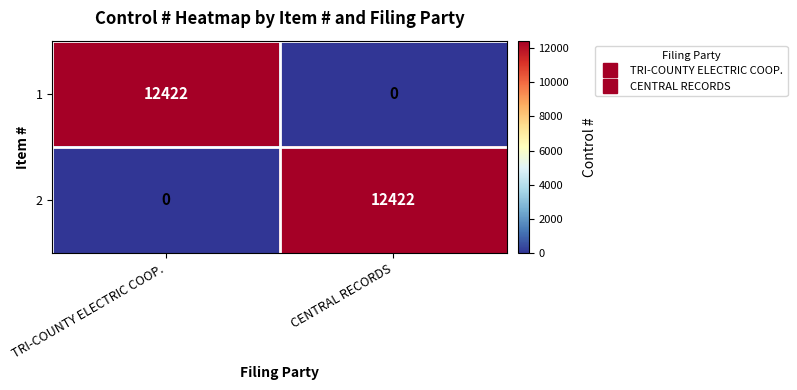

Where is 2 nearest to the value 6211?

TRI-COUNTY ELECTRIC COOP.